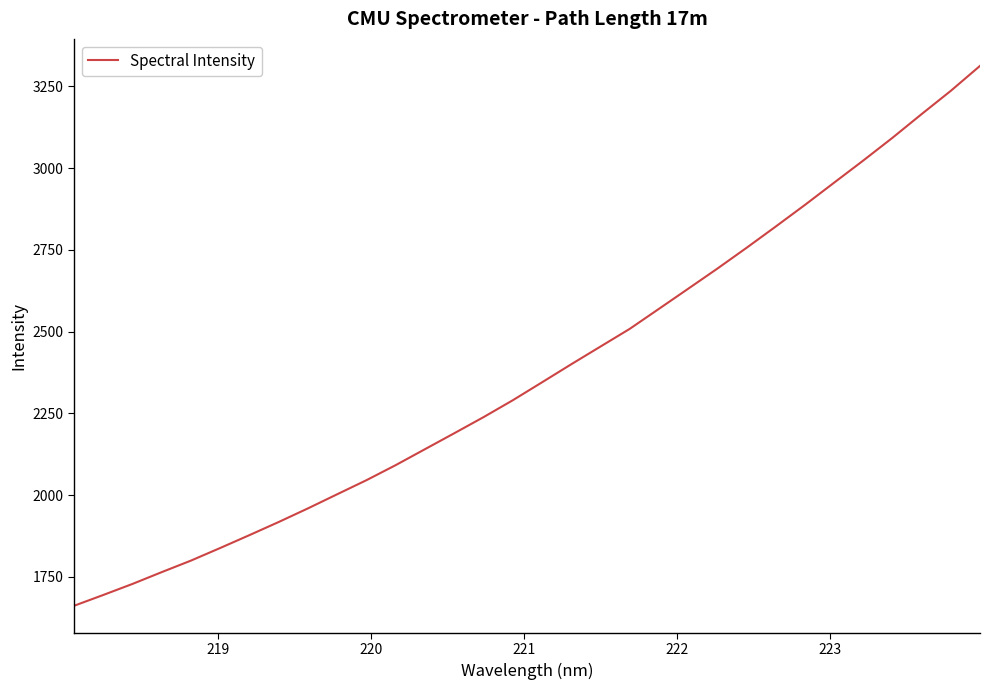

What is the greatest value displayed?

3312.6